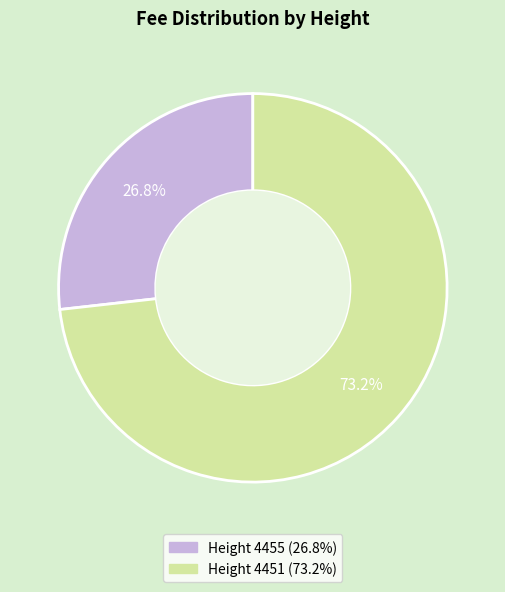

What percentage is the Height 4455 slice, to the nearest percent?

27%